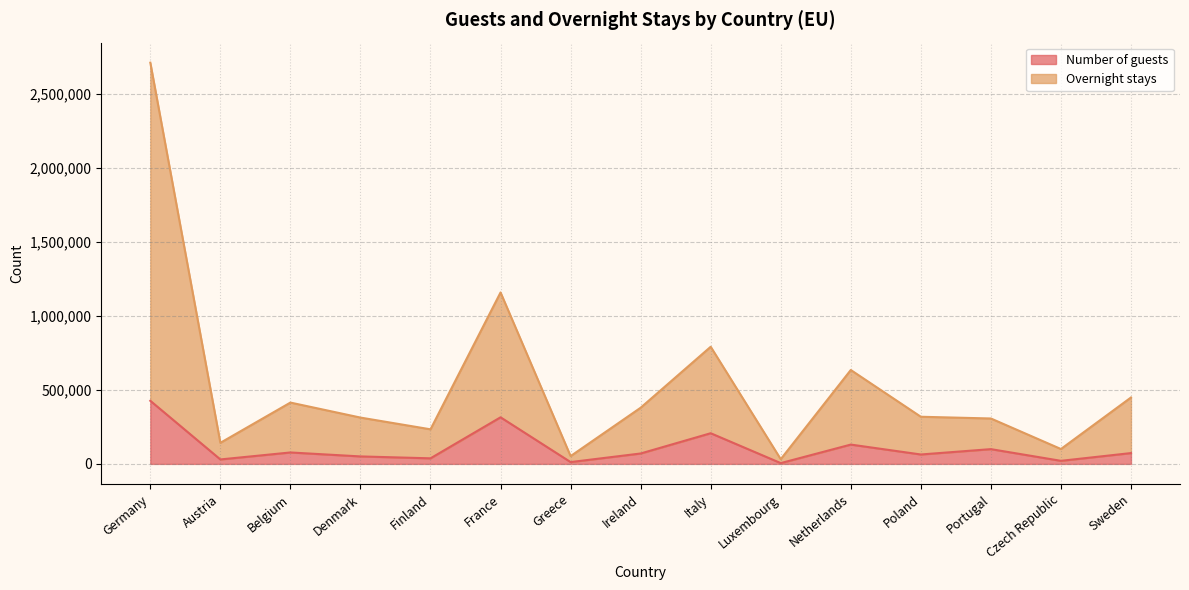

Rank the series by their maximum value, from lowest to highest.

Number of guests, Overnight stays